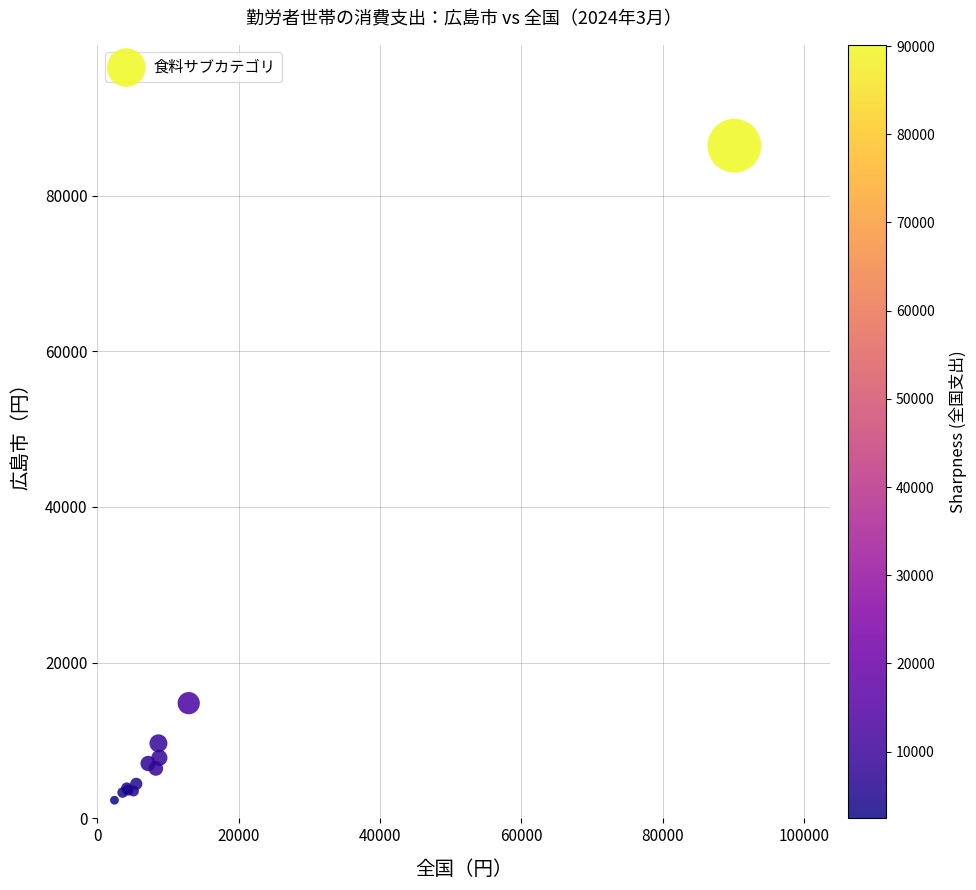

What Y value in the scatter plot is closest to 44364?

14802